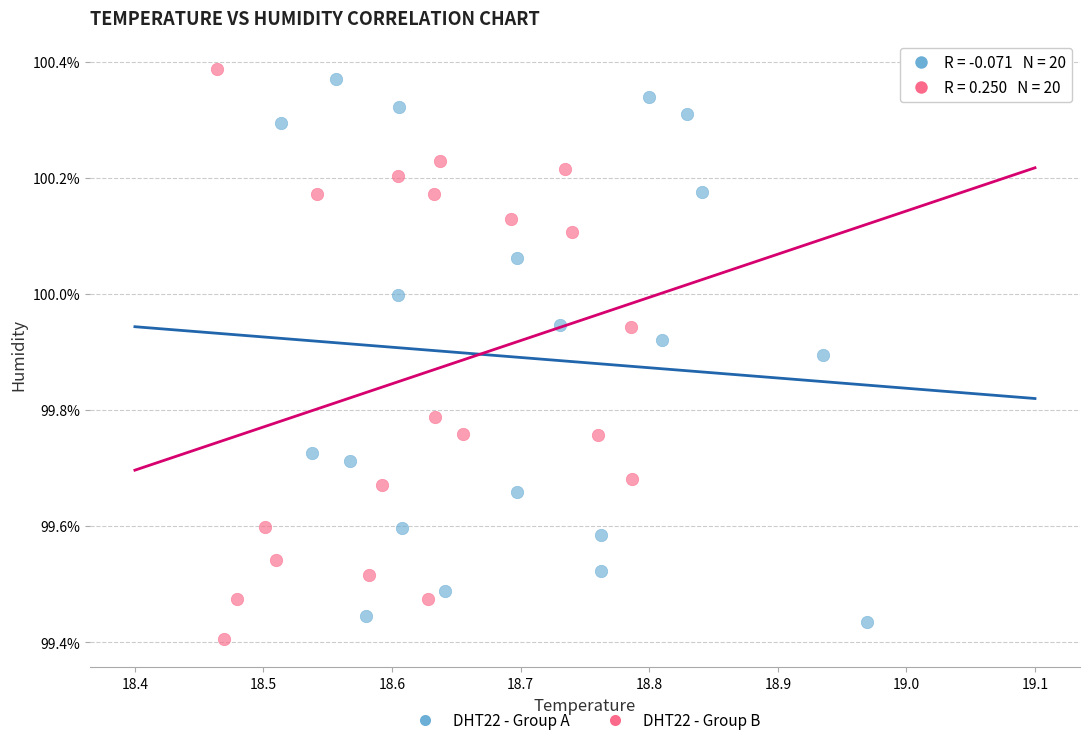

Which series has the largest Y range (max minus min)?

DHT22 - Group B